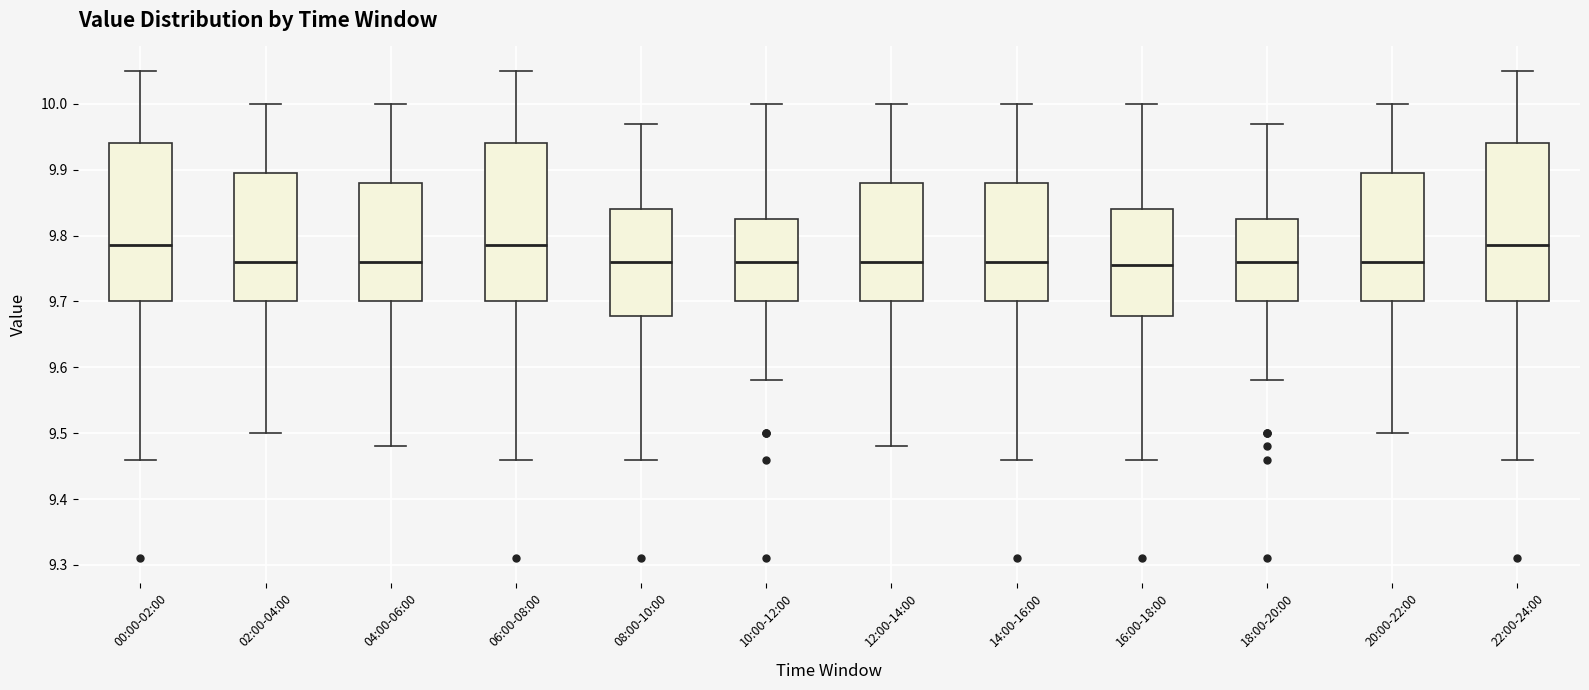

Where does the lower whisker of the box for 18:00-20:00 end on the y-axis? The values are not printed on the chart, so give them approximately, as read against the axis.

9.58